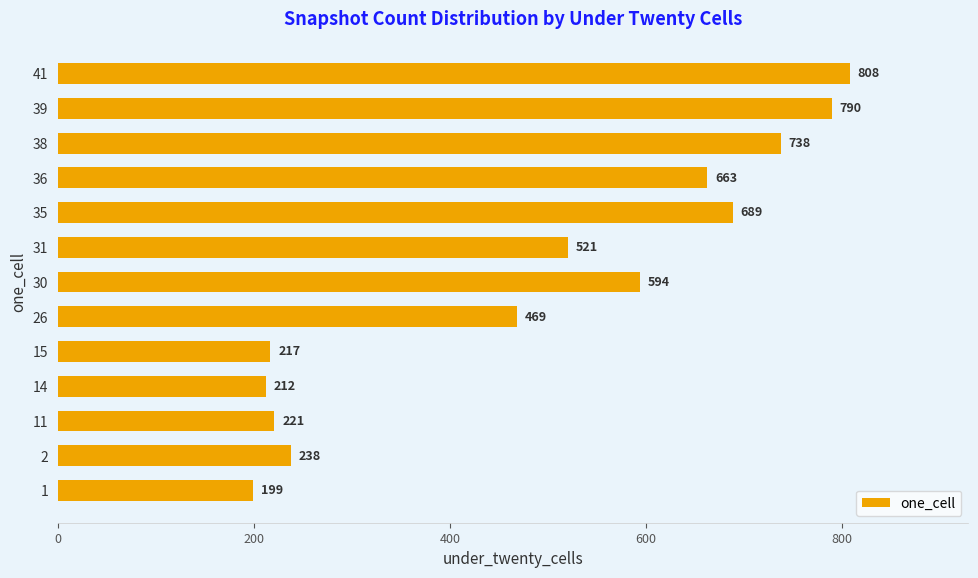

What is the minimum value shown in the chart?

199